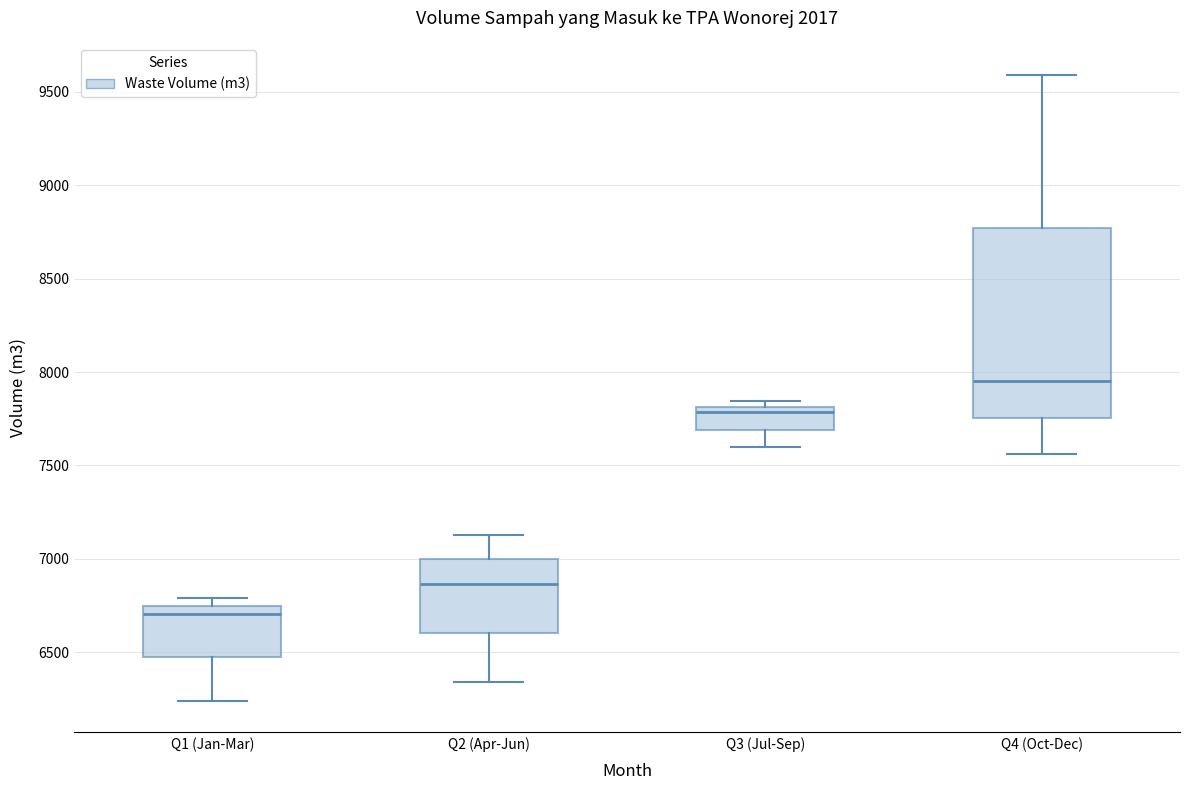

Which box has the lowest median line?

Q1 (Jan-Mar)